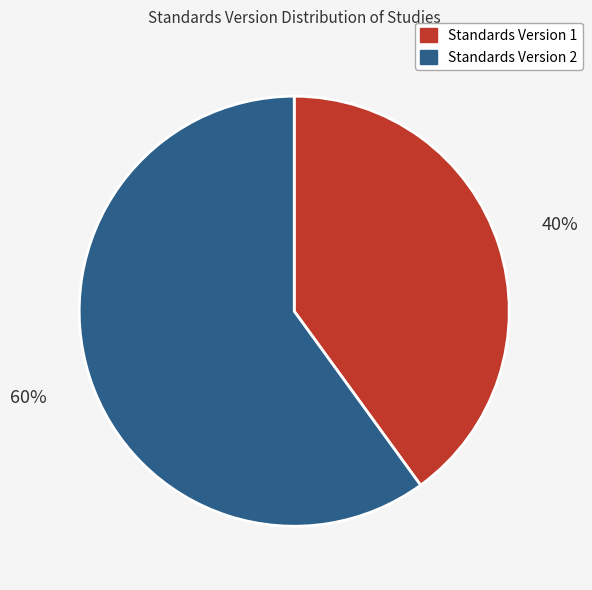

How many segments does this pie chart have?

2